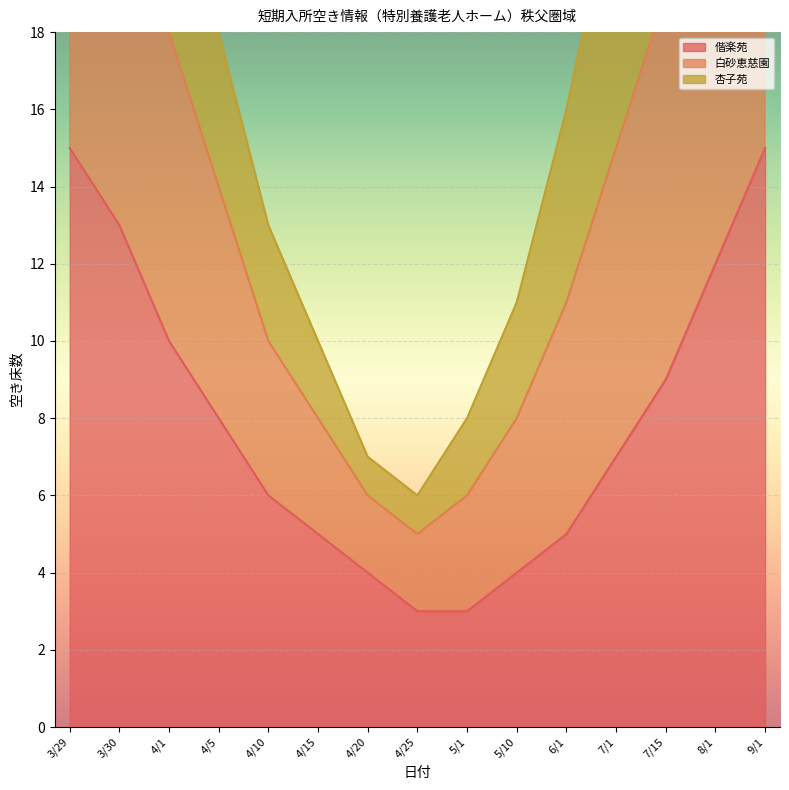

True or false: 偕楽苑 has a value of 12 at 8/1.

True